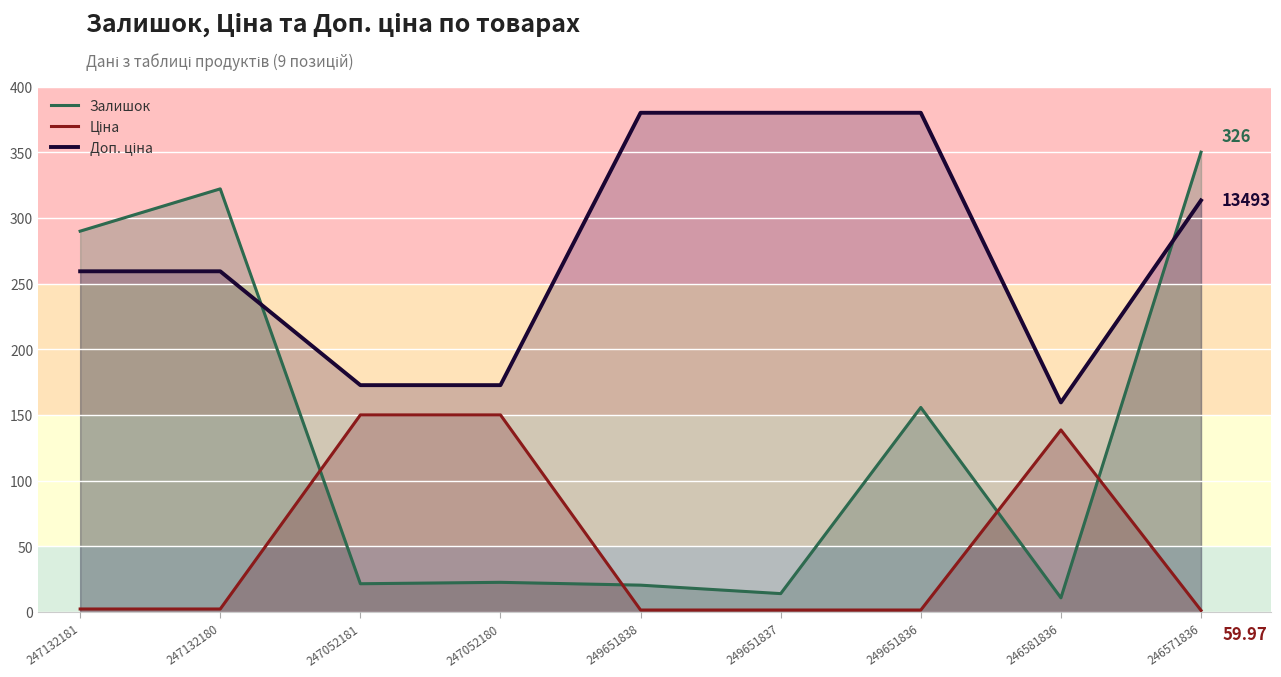

What is the average value of the Залишок series?

134.1